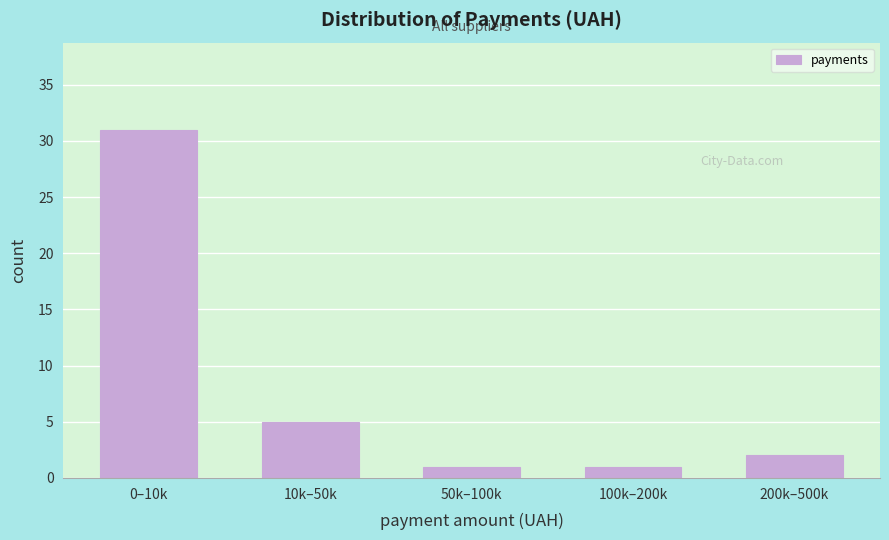

Reading left to right, list all the values displayed in this chart.

0–10k=31	10k–50k=5	50k–100k=1	100k–200k=1	200k–500k=2